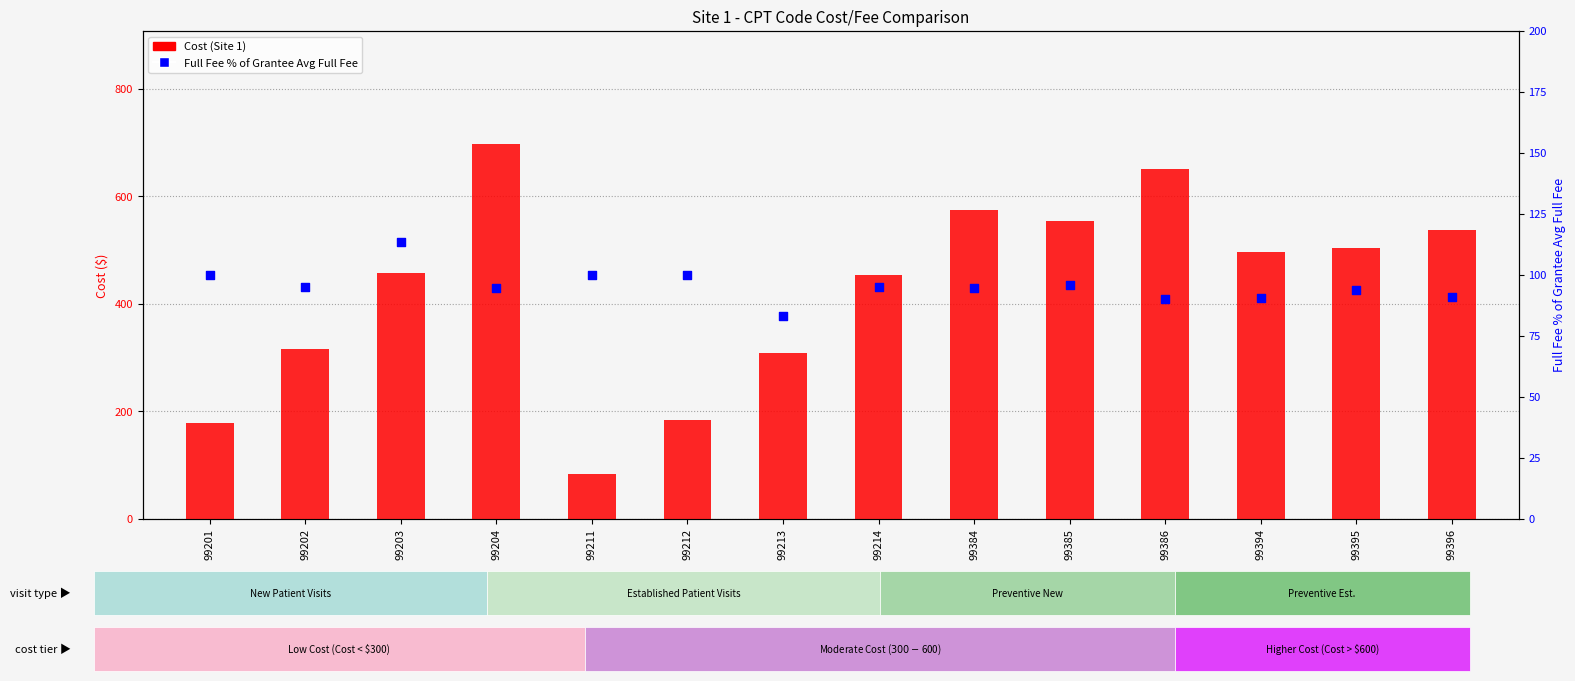

Which series contains the lowest Y value?

Full Fee % of Grantee Avg Full Fee